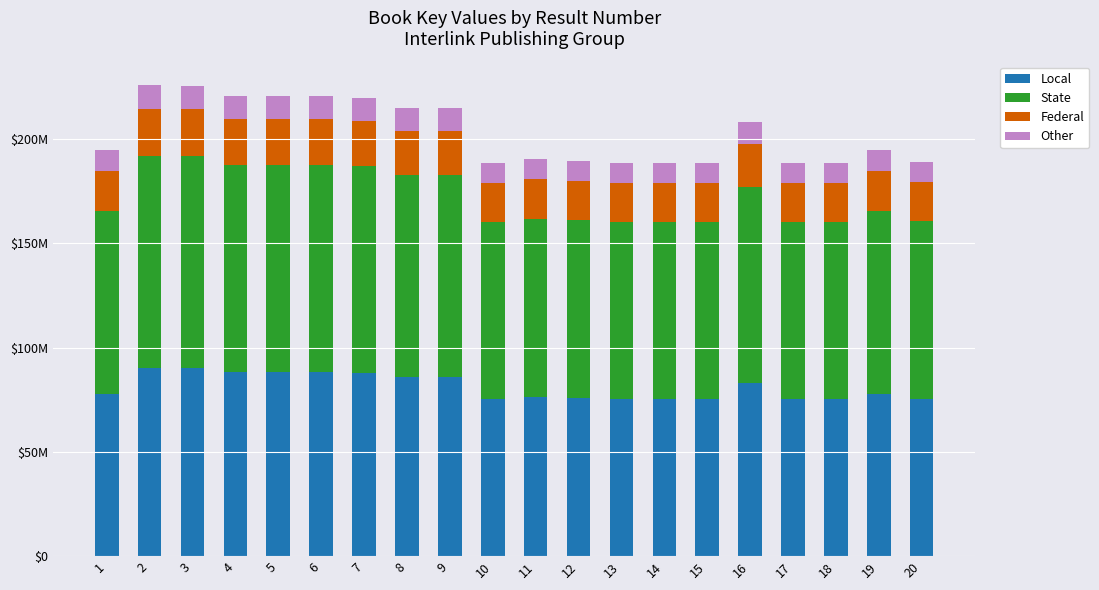

What are all the series names shown in the legend?

Local, State, Federal, Other